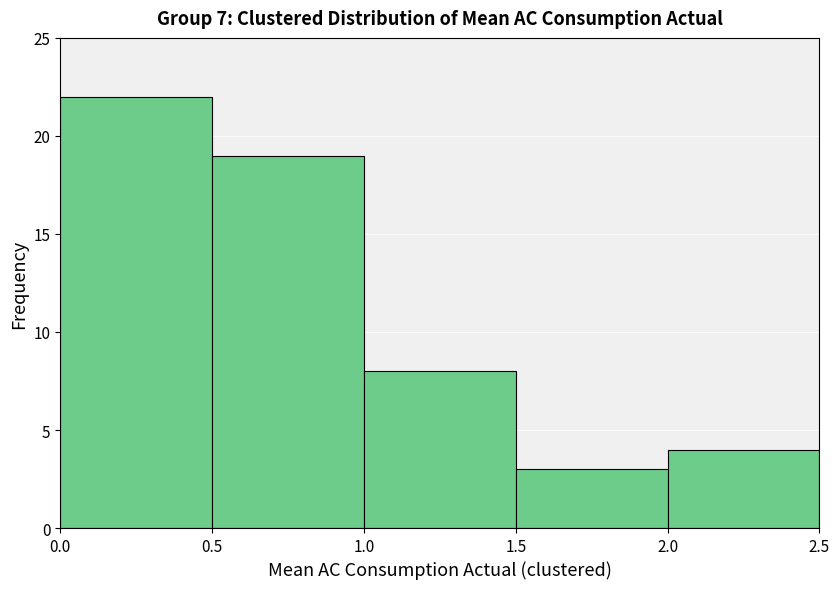

Reading left to right, list every bar in this chart as the range it spans on the x-axis followed by its height. The values are not printed on the chart, so give them approximately, as read against the axis.

0.0 to 0.5: 22
0.5 to 1.0: 19
1.0 to 1.5: 8
1.5 to 2.0: 3
2.0 to 2.5: 4